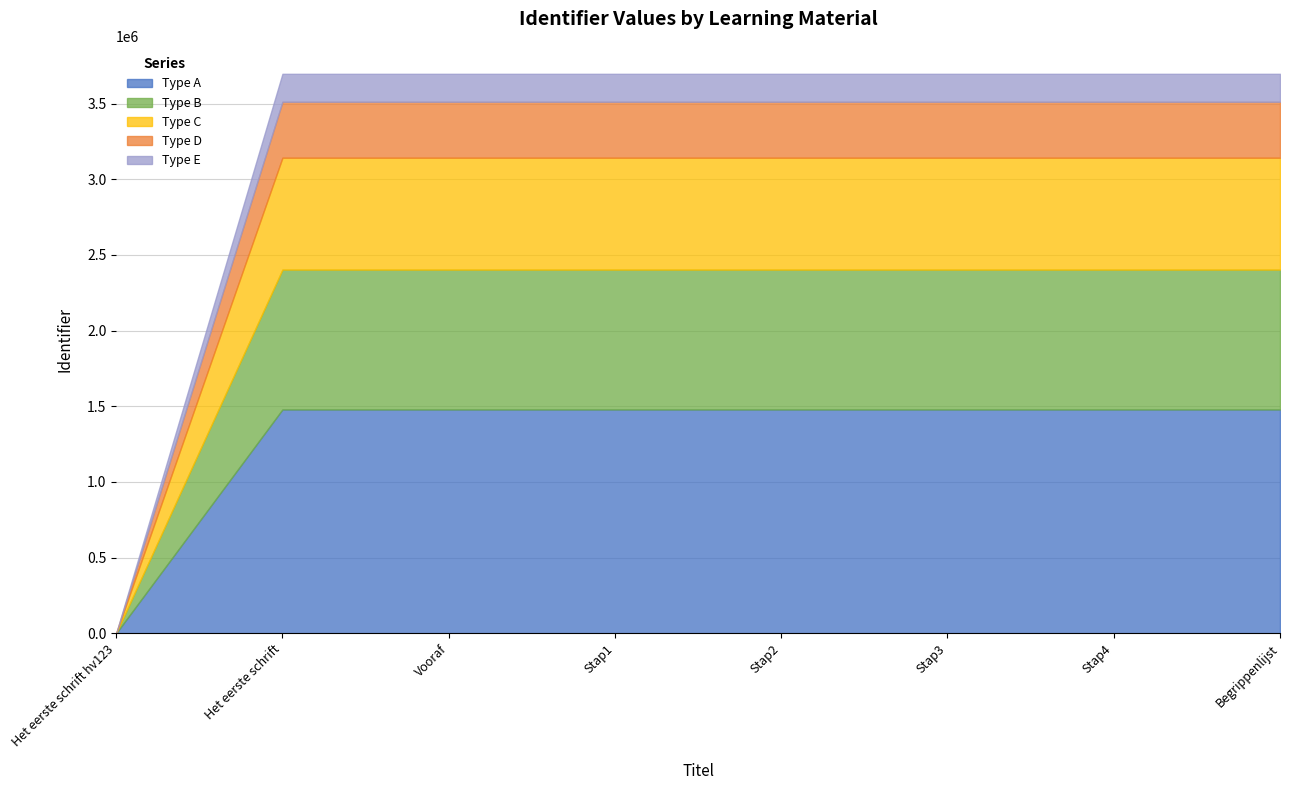

Does the chart have visible grid lines?

Yes